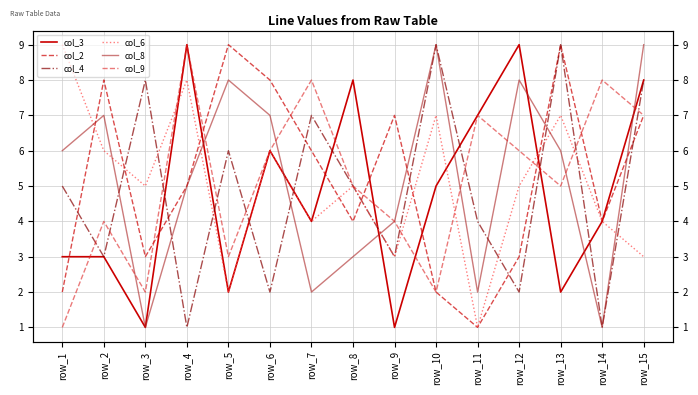

At which category does col_6 reach its first local peak?

row_4